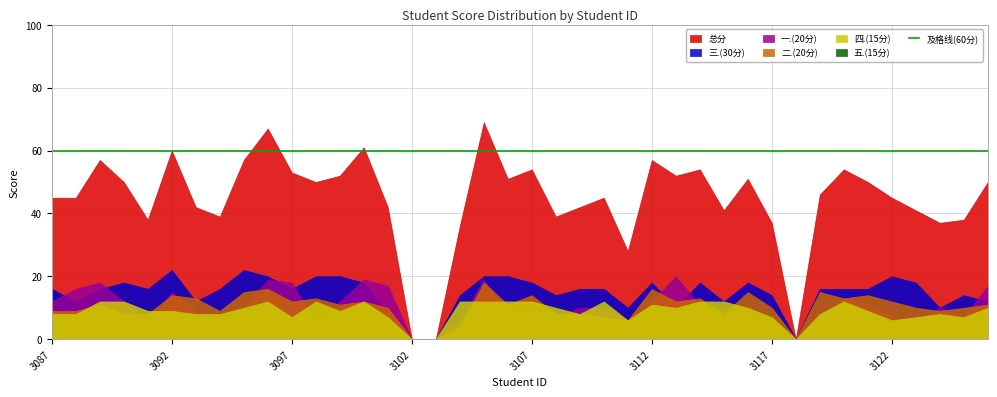

How many lines are shown in the chart?

6